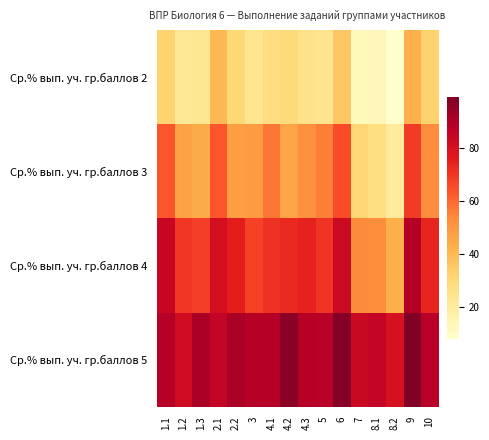

Reading left to right, list all the values displayed in this chart.

Ср.% вып. уч. гр.баллов 2: 1.1=32.3	1.2=22.0	1.3=22.5	2.1=40.0	2.2=30.8	3=23.4	4.1=28.0	4.2=29.5	4.3=25.3	5=24.2	6=35.7	7=12.4	8.1=12.5	8.2=7.9	9=42.4	10=32.5
Ср.% вып. уч. гр.баллов 3: 1.1=63.5	1.2=46.3	1.3=44.2	2.1=63.5	2.2=47.9	3=48.9	4.1=57.6	4.2=45.6	4.3=52.0	5=56.0	6=65.4	7=31.3	8.1=27.2	8.2=20.5	9=68.9	10=53.2
Ср.% вып. уч. гр.баллов 4: 1.1=84.5	1.2=69.4	1.3=68.2	2.1=80.9	2.2=75.2	3=67.3	4.1=71.1	4.2=72.8	4.3=74.2	5=70.1	6=83.3	7=53.6	8.1=52.7	8.2=43.0	9=88.6	10=73.7
Ср.% вып. уч. гр.баллов 5: 1.1=88.5	1.2=81.6	1.3=90.8	2.1=85.1	2.2=90.8	3=88.5	4.1=88.5	4.2=96.5	4.3=88.5	5=87.9	6=97.7	7=83.9	8.1=85.1	8.2=79.9	9=98.8	10=88.1